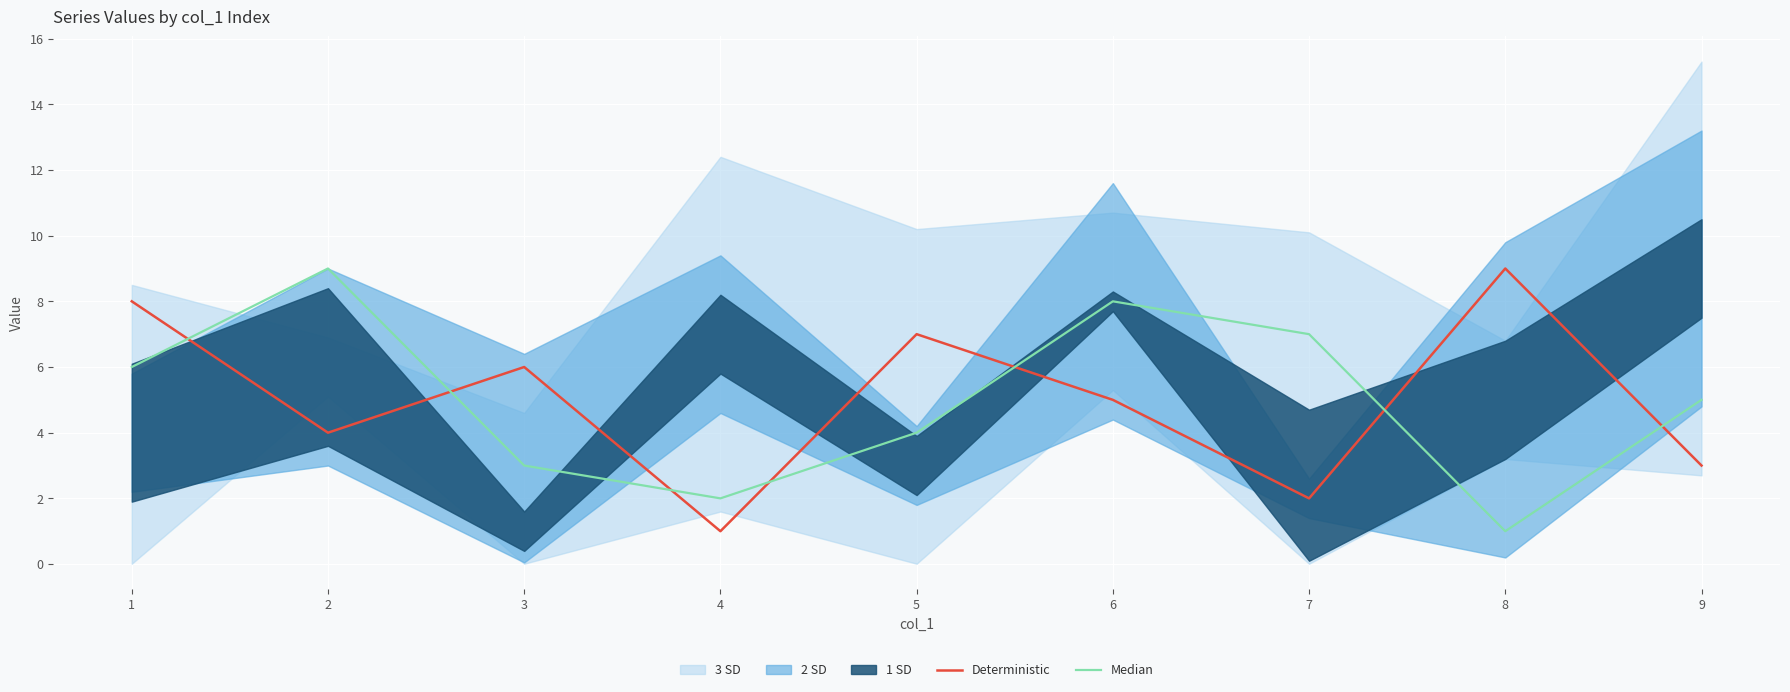

Is it true that Deterministic equals 4 at 1?

False